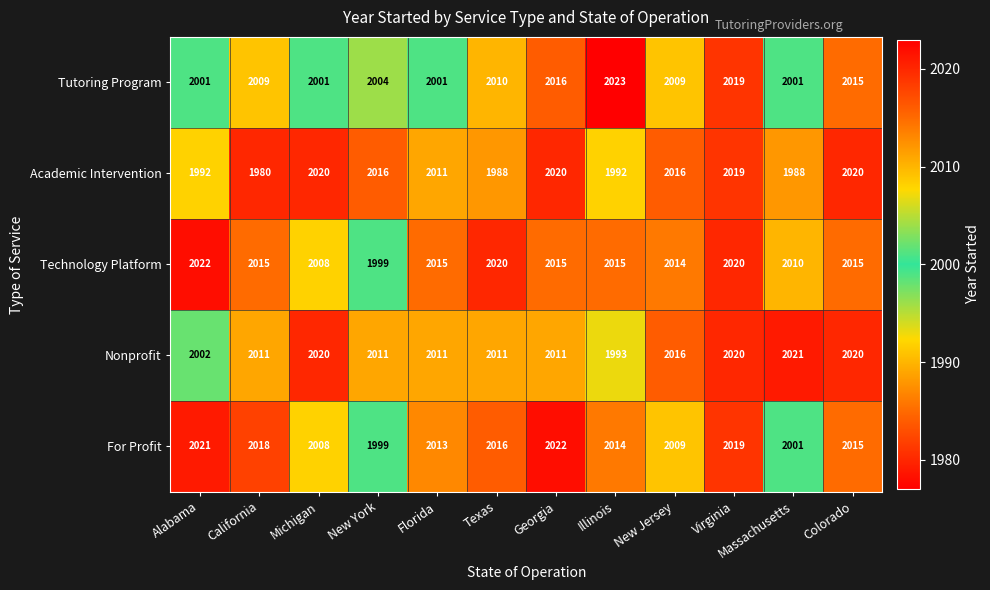

At how many categories does at least one series exceed 2004?

12